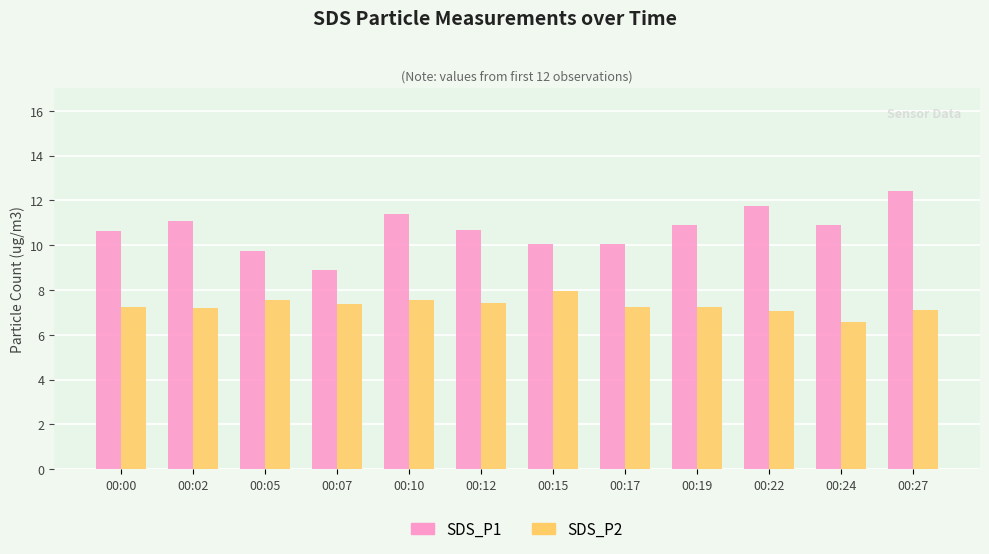

Rank the series by their average value, from highest to lowest.

SDS_P1, SDS_P2